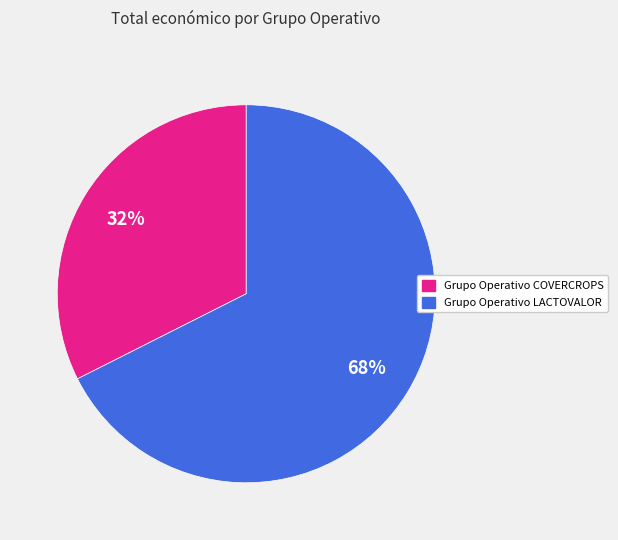

What percentage is the Grupo Operativo LACTOVALOR slice, to the nearest percent?

68%